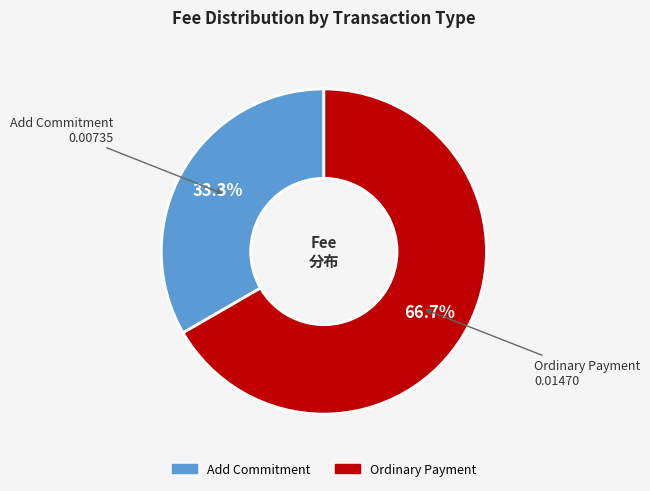

What percentage is the Ordinary Payment slice, to the nearest percent?

67%